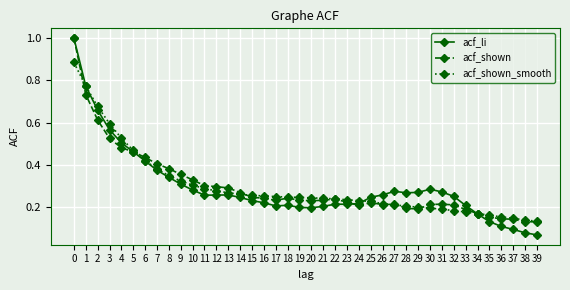

At which label is acf_li closest to 0?

39